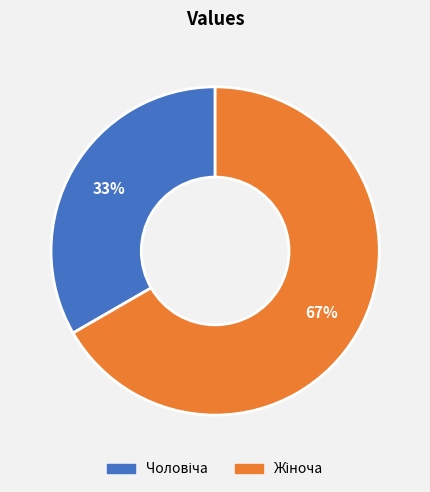

To the nearest percent, what is the average slice percentage?

50%